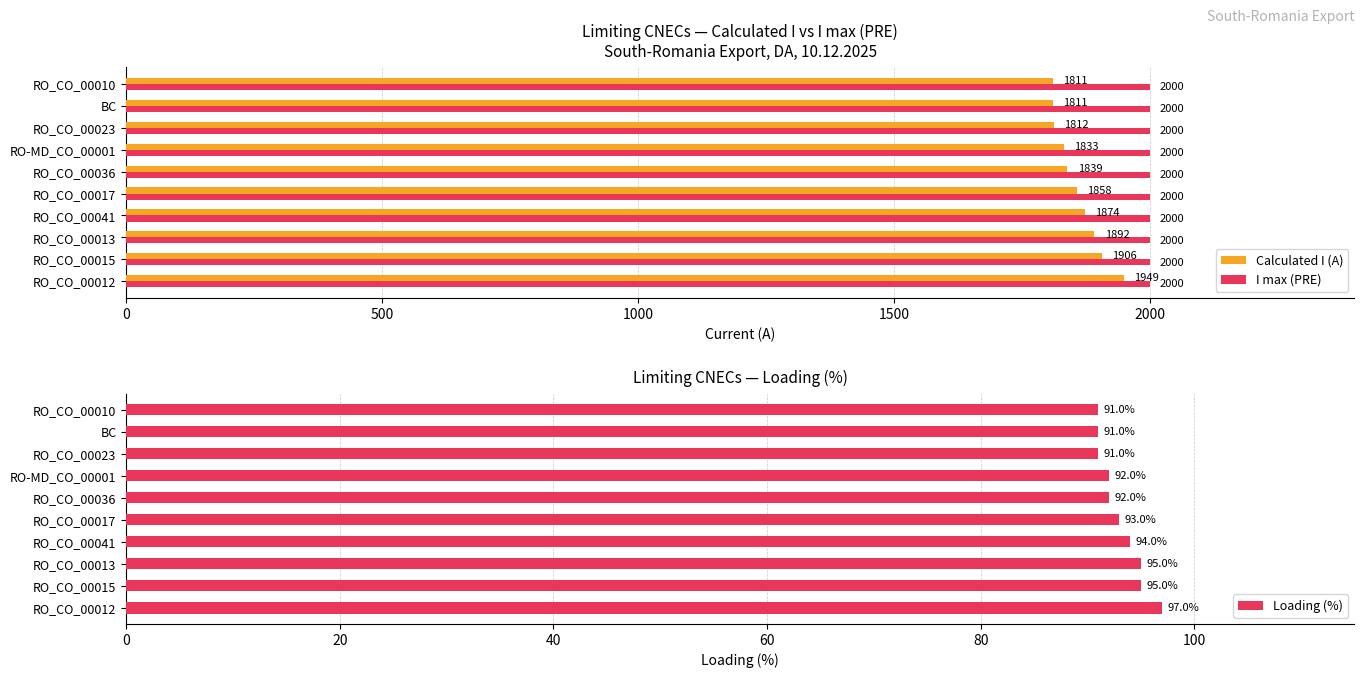

The value of Calculated I (A) at RO_CO_00041 is 2644. True or false?

False